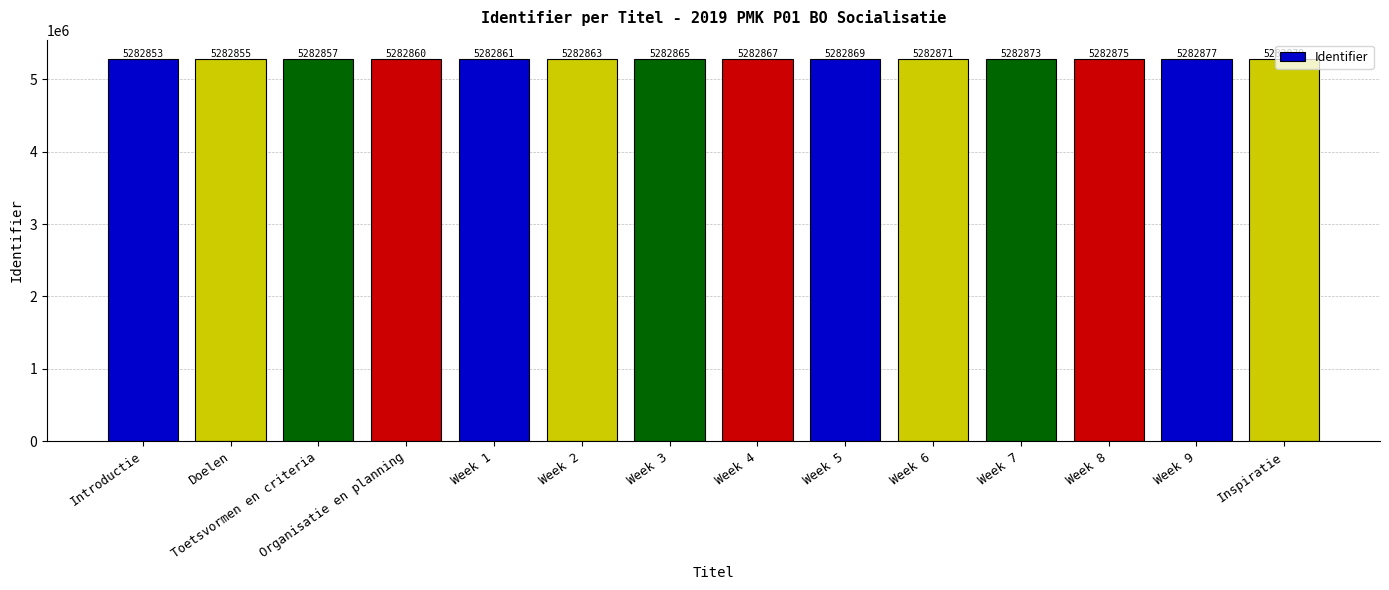

Rank the categories by value from highest to lowest.

Inspiratie, Week 9, Week 8, Week 7, Week 6, Week 5, Week 4, Week 3, Week 2, Week 1, Organisatie en planning, Toetsvormen en criteria, Doelen, Introductie